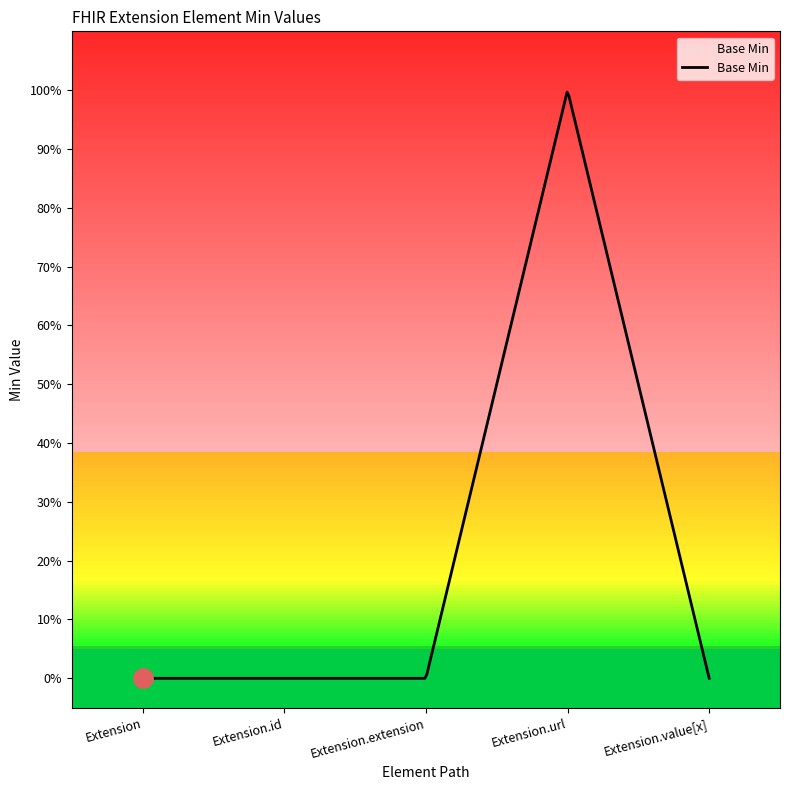

Rank the categories by value from lowest to highest.

Extension, Extension.id, Extension.extension, Extension.value[x], Extension.url